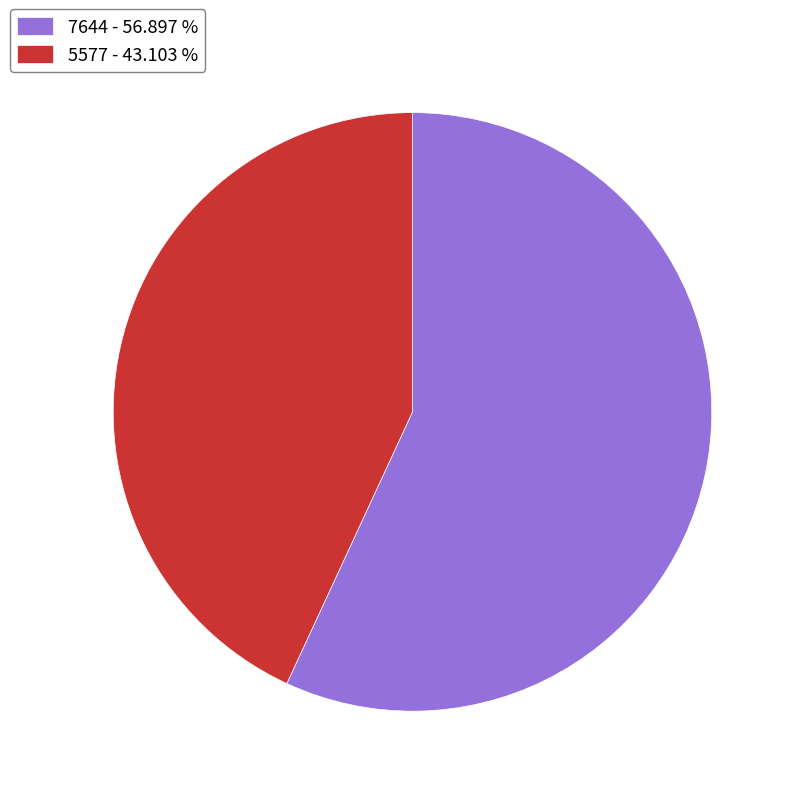

Which category has the smallest portion of the pie?

5577